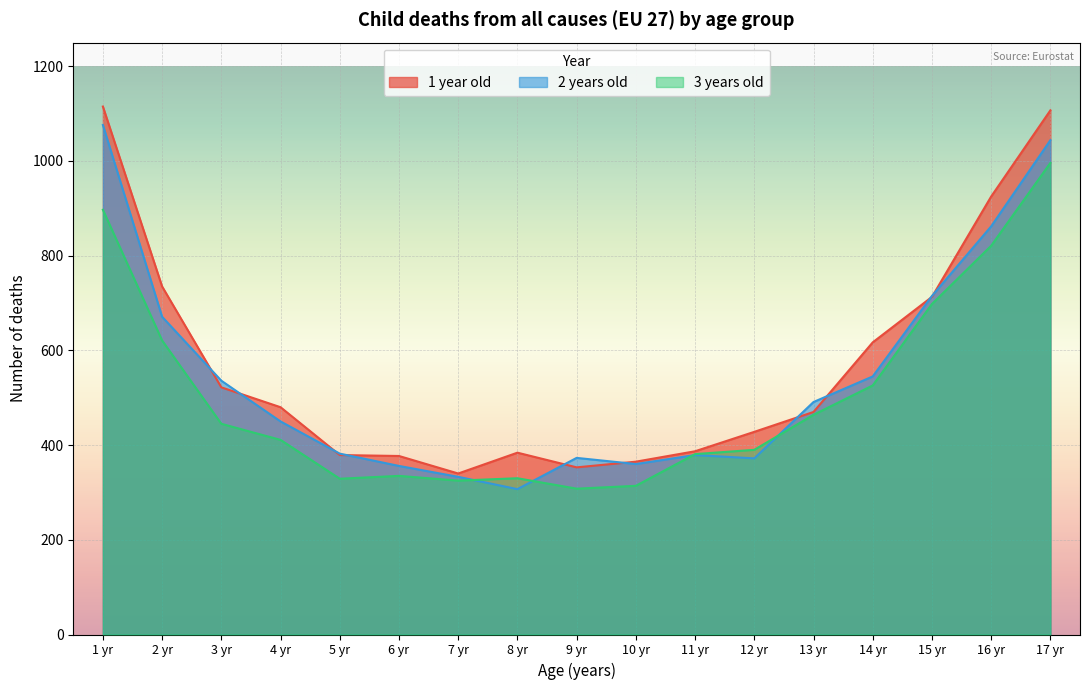

The 3 years old series shows 308 at 9 yr. True or false?

True